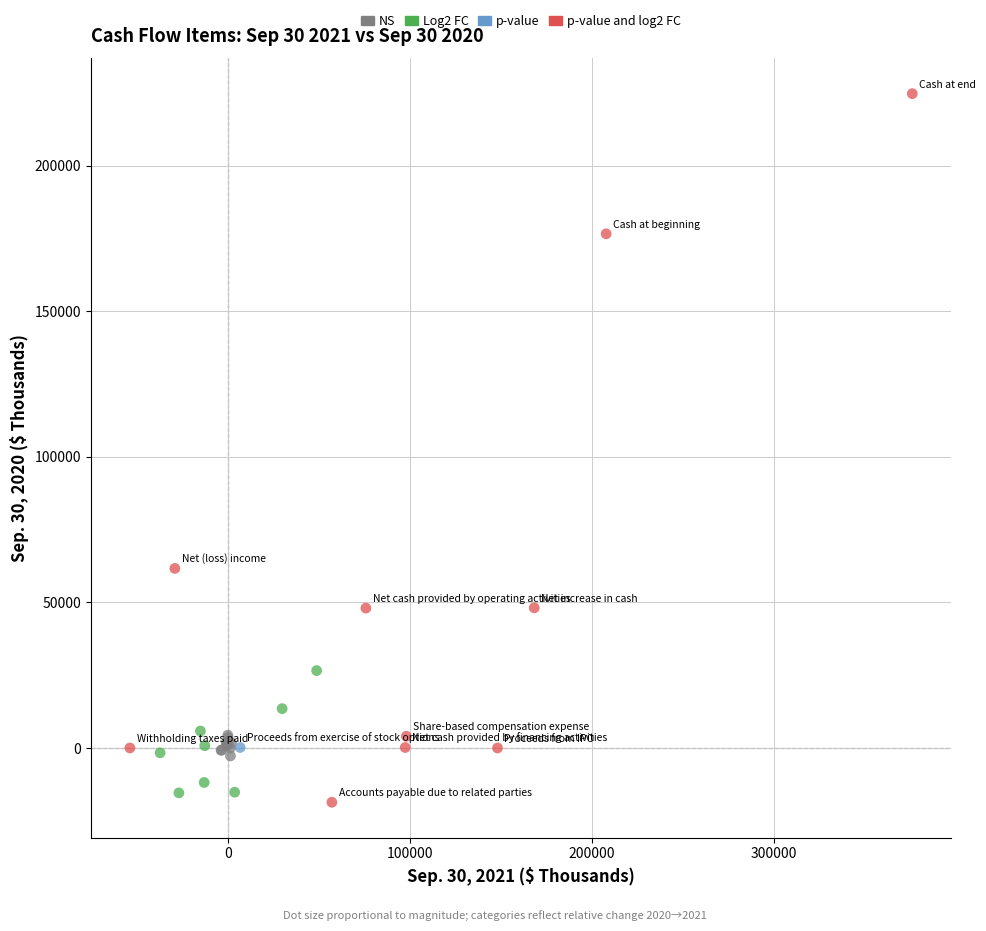

What are all the series names shown in the legend?

NS, Log2 FC, p-value, p-value and log2 FC